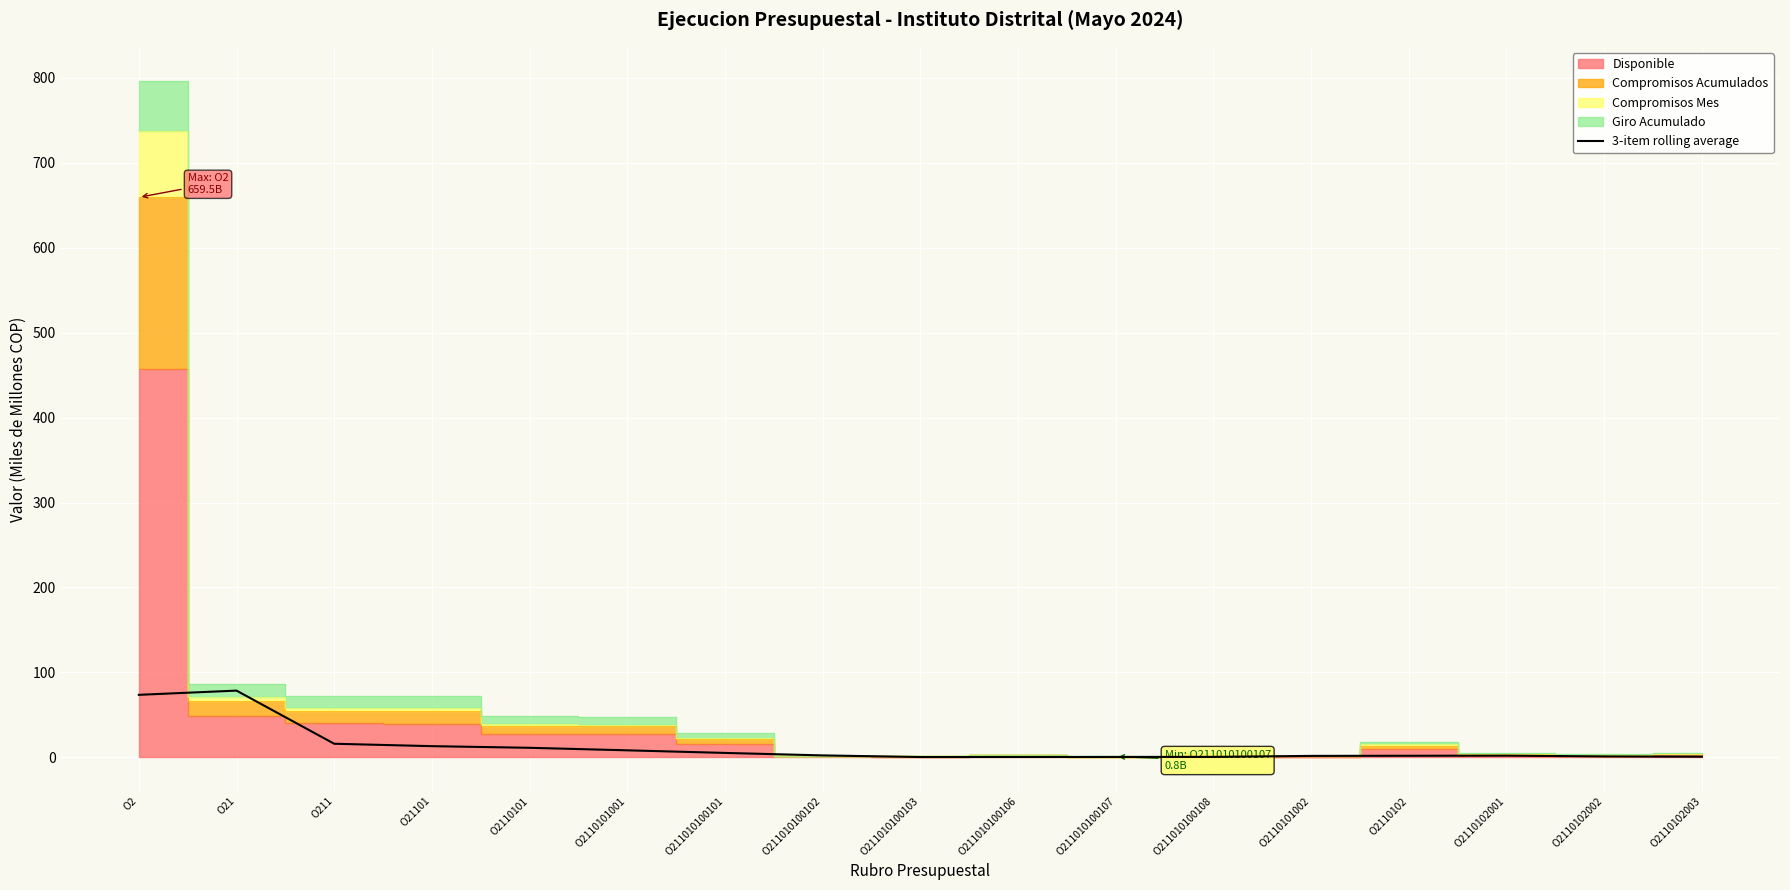

How many points are higher than both their immediate neighbors (excluding endpoints)?

2